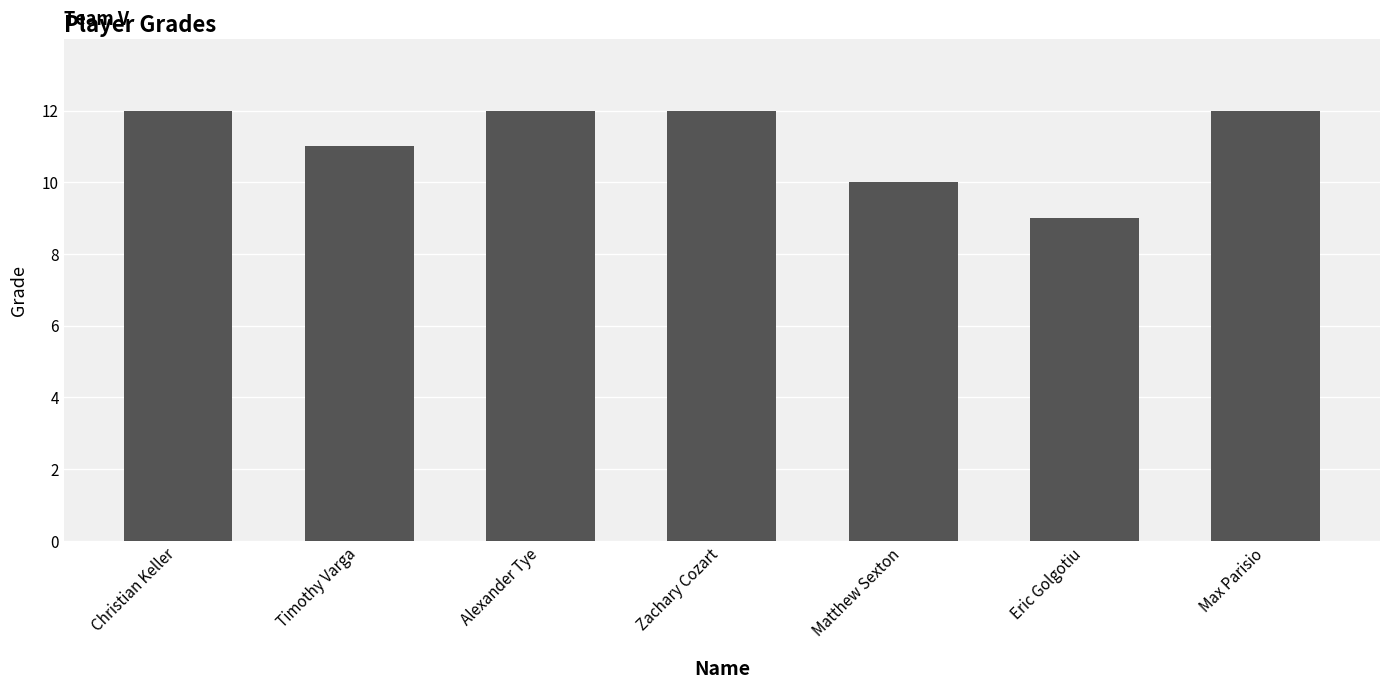

Reading left to right, transcribe all the data shown in this chart.

12	11	12	12	10	9	12